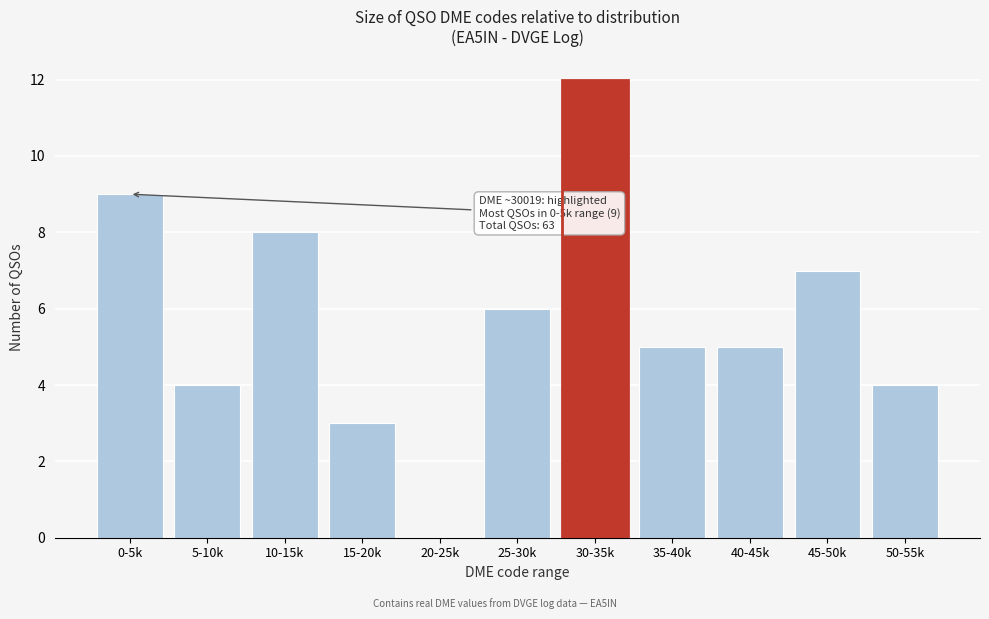

Reading right to left, list all the values displayed in this chart.

50-55k=4	45-50k=7	40-45k=5	35-40k=5	30-35k=12	25-30k=6	20-25k=0	15-20k=3	10-15k=8	5-10k=4	0-5k=9